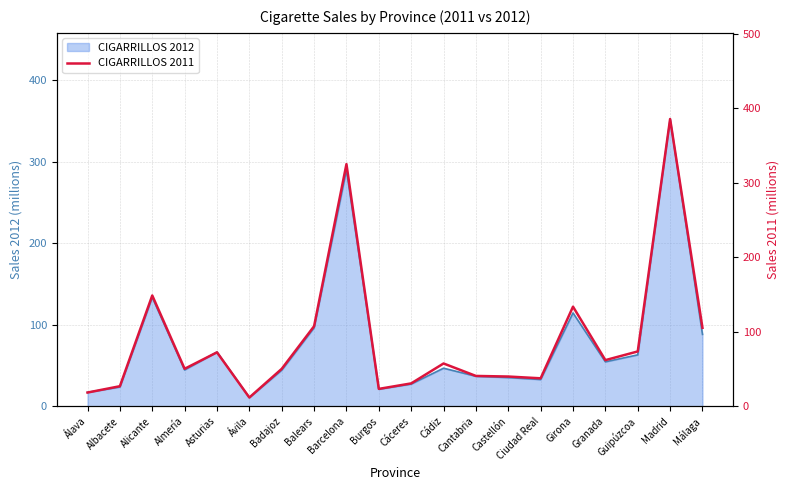

Rank the categories by value from lowest to highest.

Ávila, Álava, Burgos, Albacete, Cáceres, Ciudad Real, Castellón, Cantabria, Badajoz, Almería, Cádiz, Granada, Asturias, Guipúzcoa, Málaga, Balears, Girona, Alicante, Barcelona, Madrid